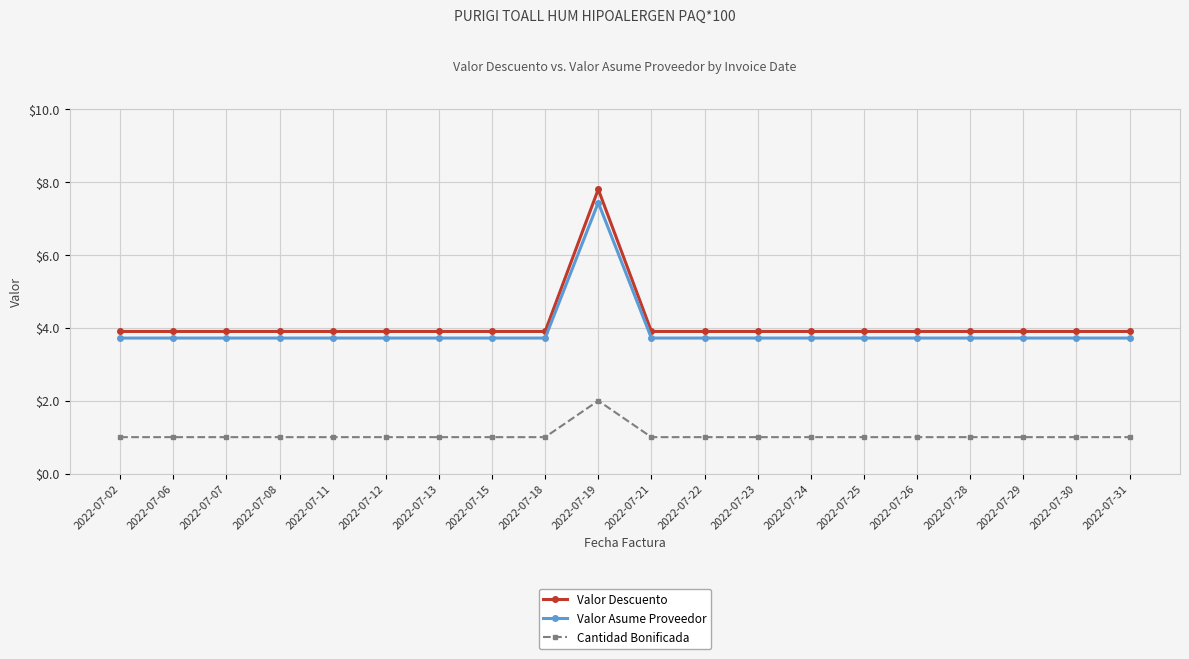

Rank the series by their maximum value, from highest to lowest.

Valor Descuento, Valor Asume Proveedor, Cantidad Bonificada